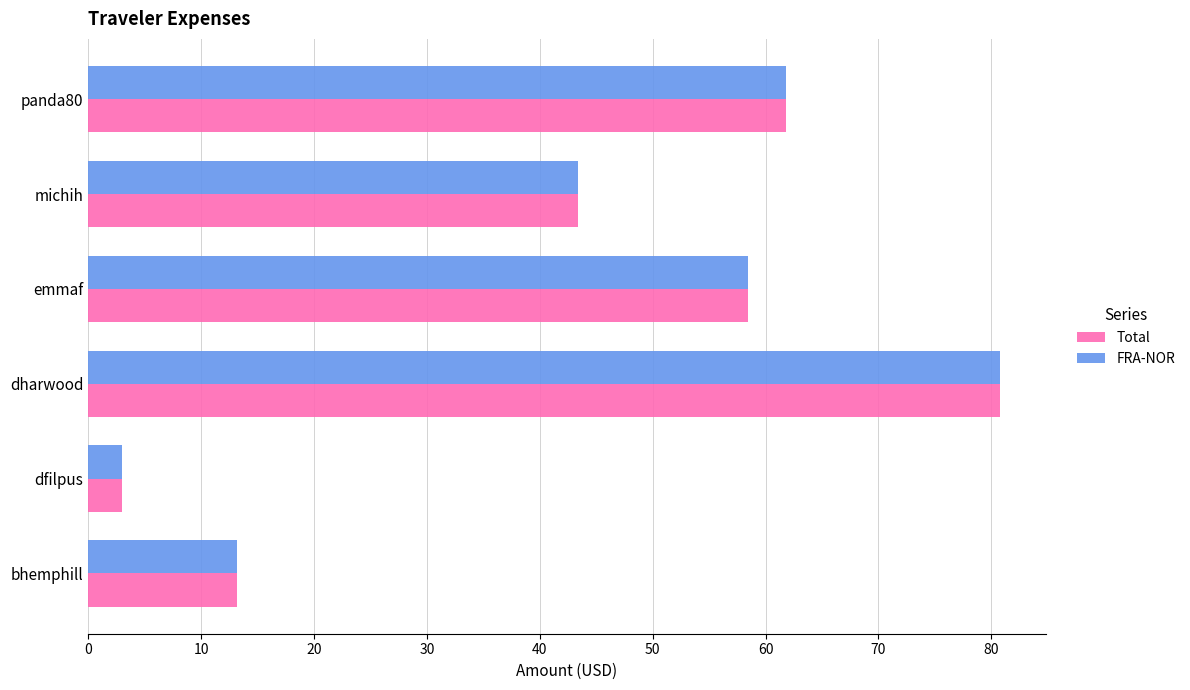

What is the sum of all Total values?

260.5